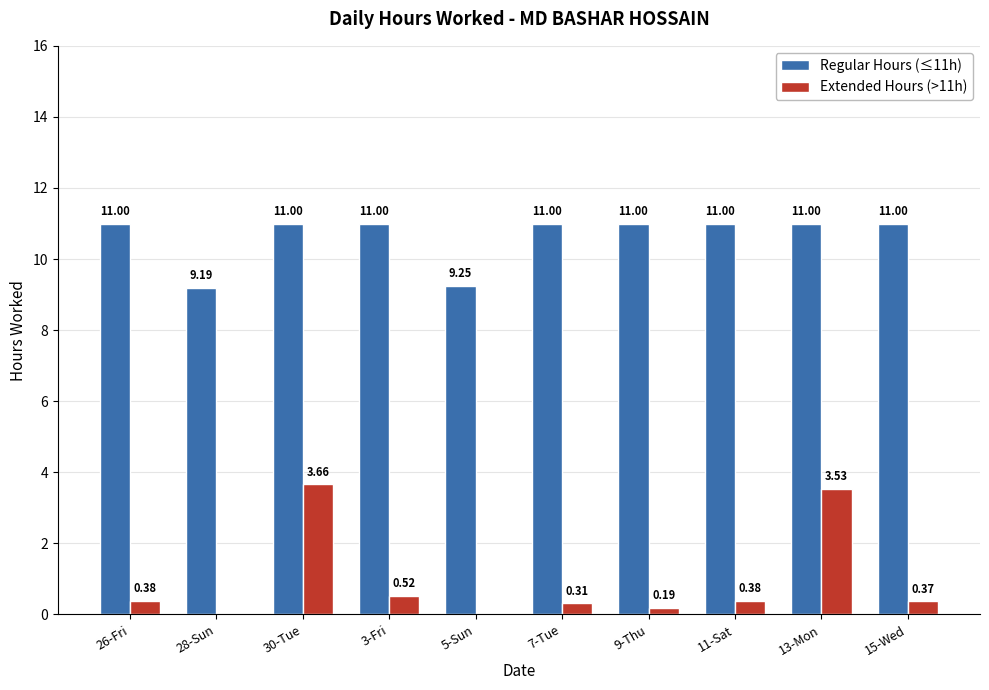

Which series has the largest total across all categories?

Regular Hours (≤11h)